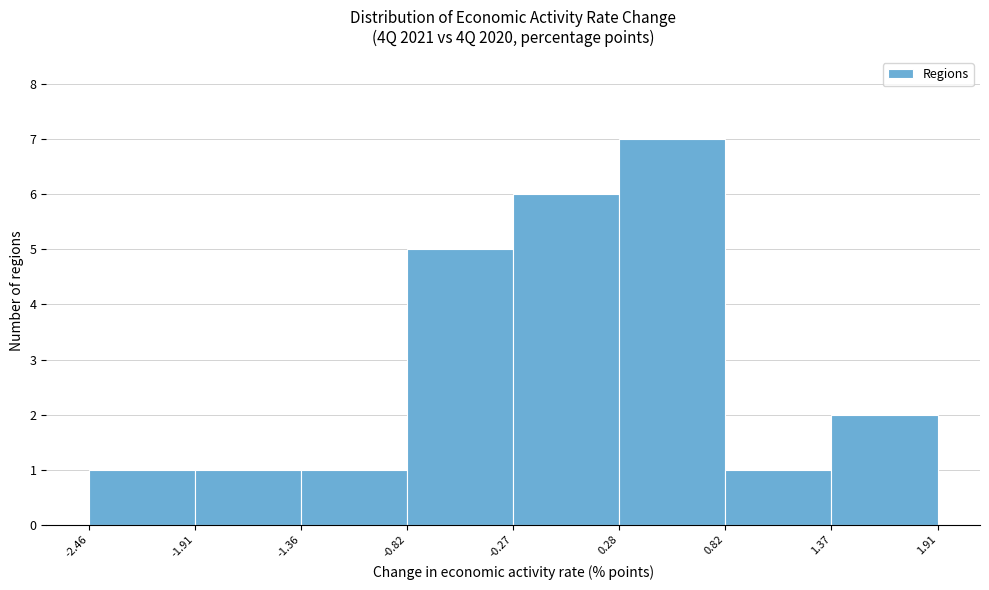

Reading left to right, list every bar in this chart as the range it spans on the x-axis followed by its height. The values are not printed on the chart, so give them approximately, as read against the axis.

-2.46 to -1.91: 1
-1.91 to -1.36: 1
-1.36 to -0.82: 1
-0.82 to -0.27: 5
-0.27 to 0.28: 6
0.28 to 0.82: 7
0.82 to 1.37: 1
1.37 to 1.91: 2